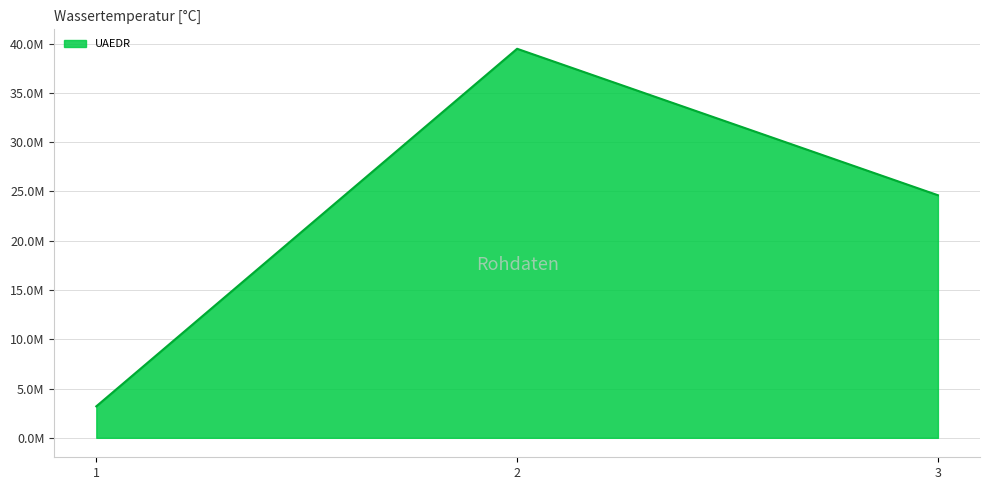

What is the sum of all values?

67300299